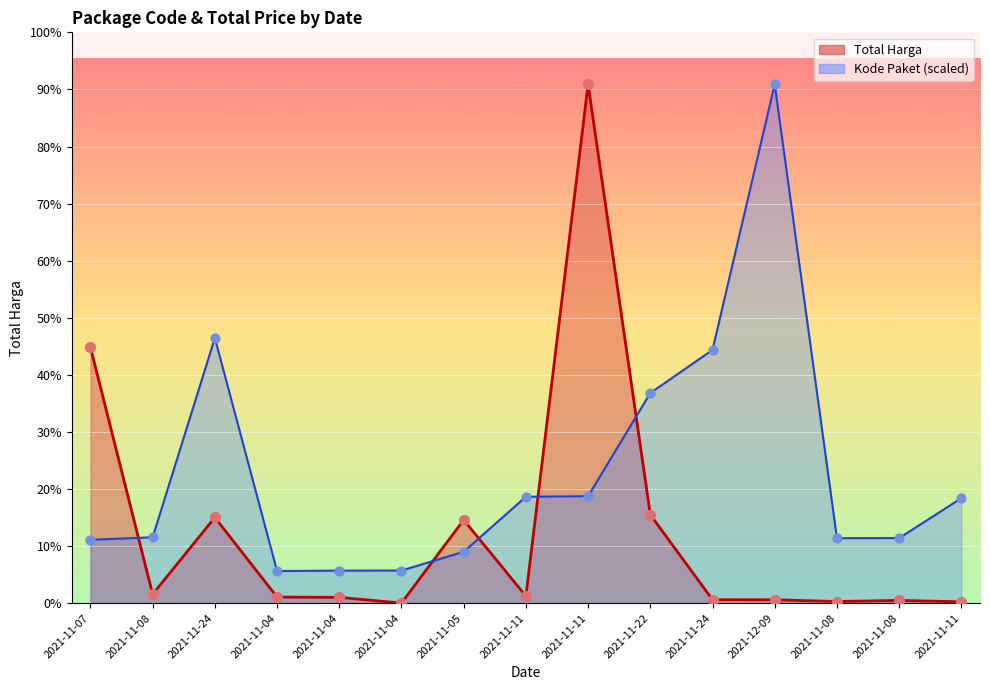

Which series reaches the minimum Y coordinate?

Total Harga